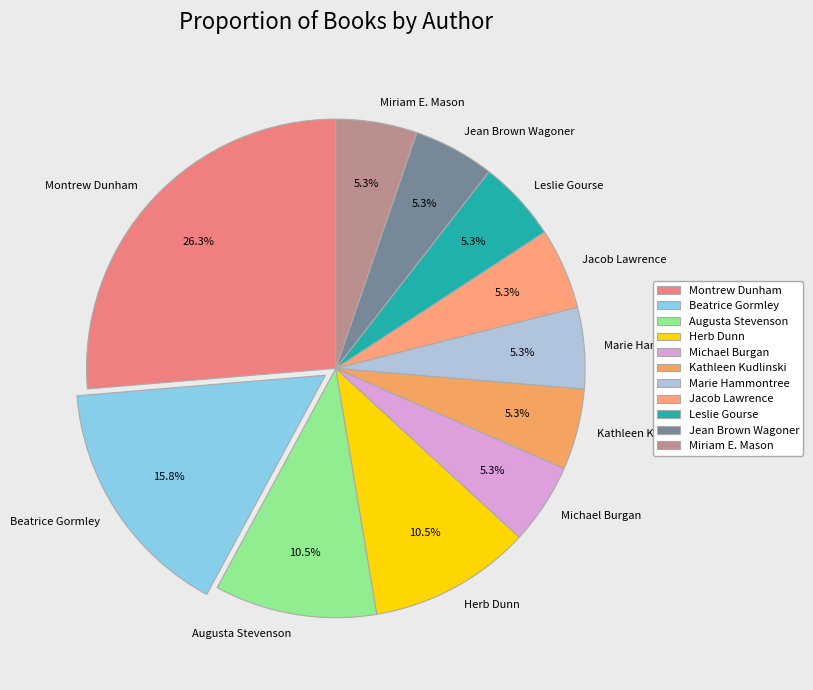

Count the number of slices in the pie.

11